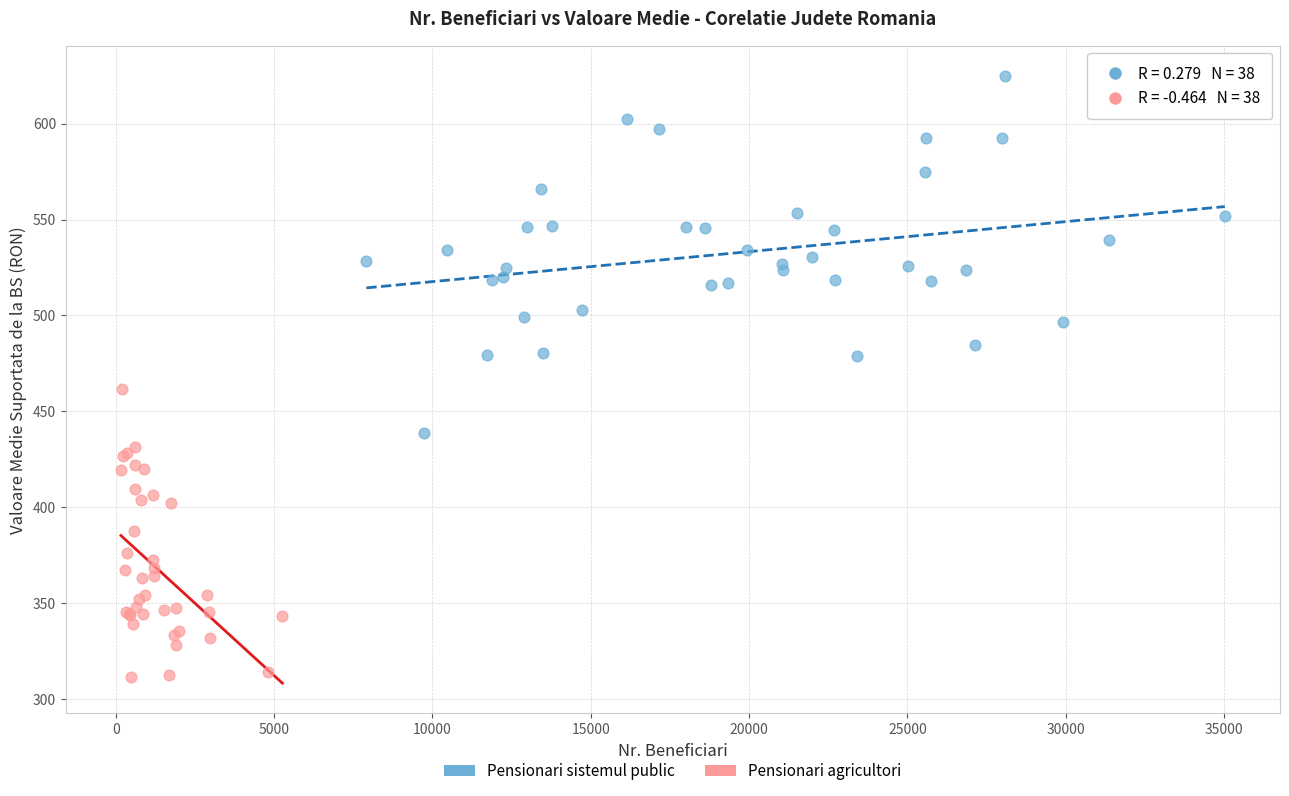

Which series contains the highest Y value?

Pensionari sistemul public